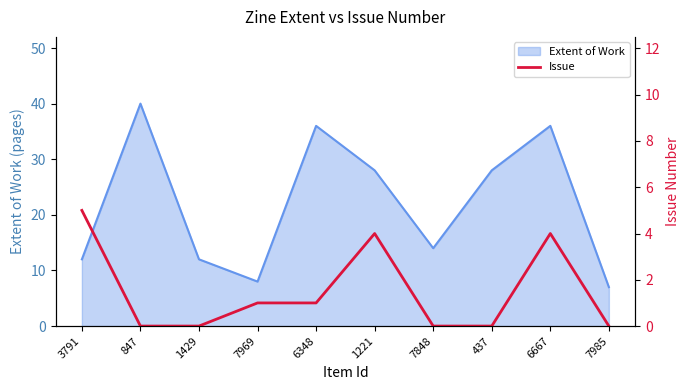

How many categories are shown in the chart?

10